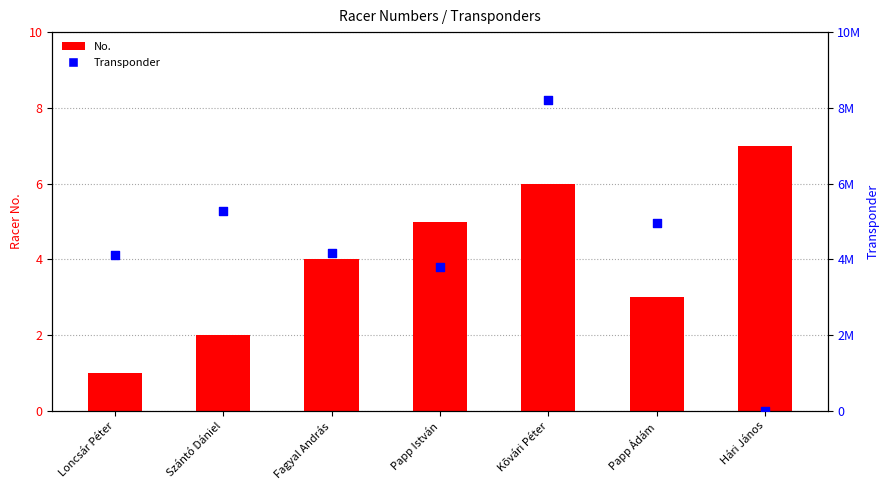

Which series has the widest spread of Y values?

Transponder